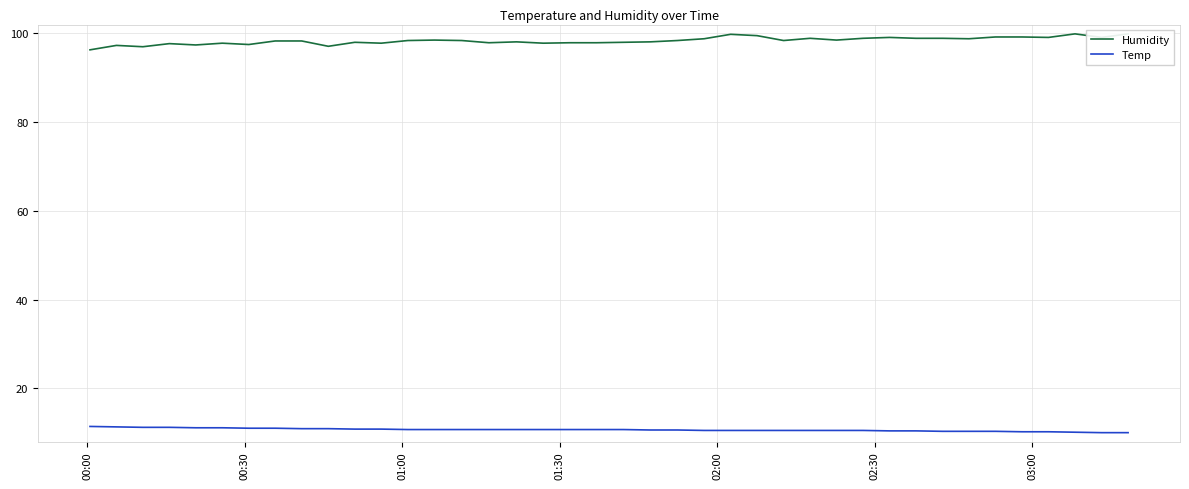

True or false: Humidity has more than 2 interior local peaks.

True